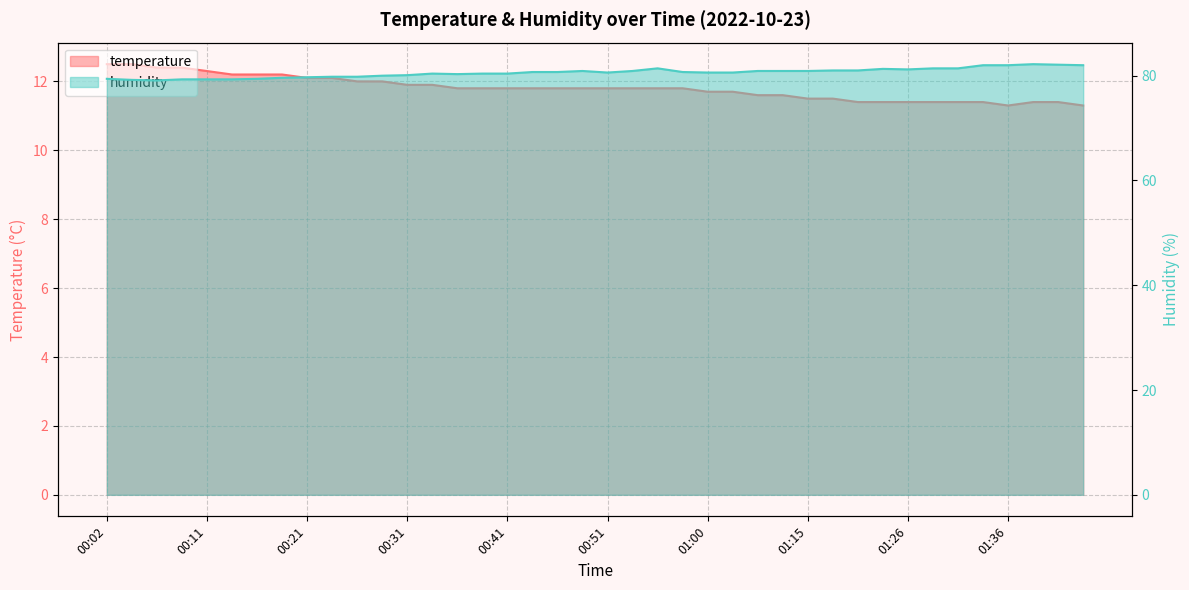

What is the greatest value displayed?

82.2